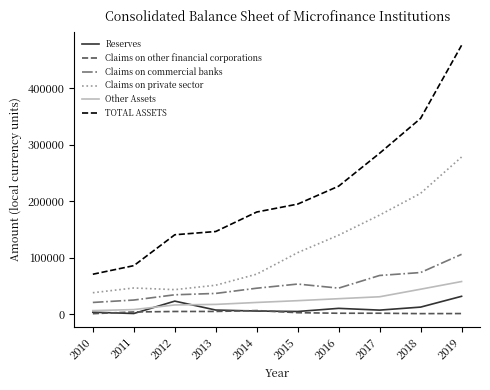

What is the difference between the second highest and minimum values in the Reserves series?

21890.1